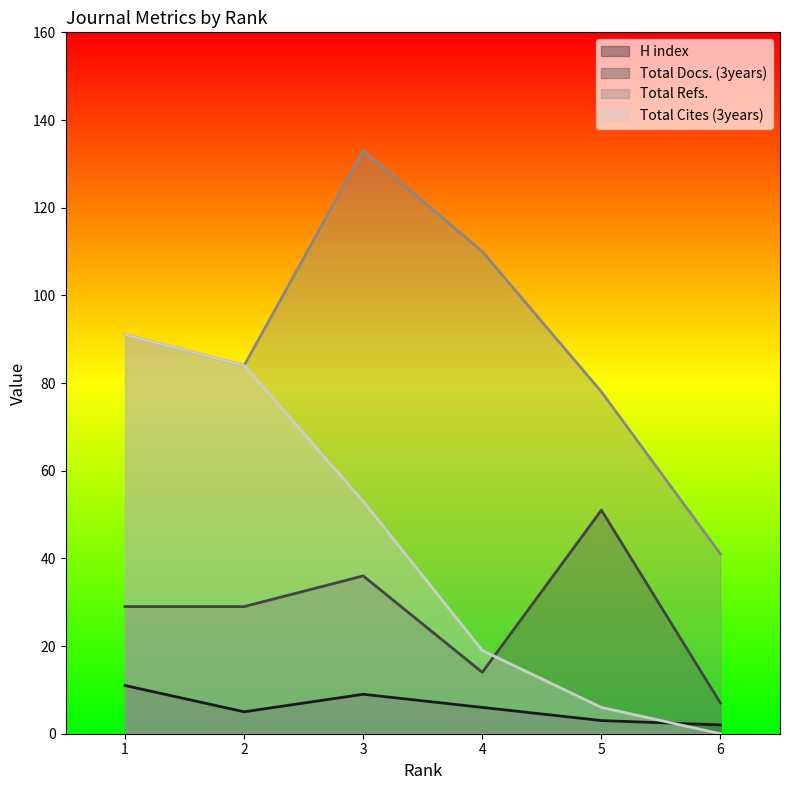

What is the value of the H index point at the 1st from the left?

11